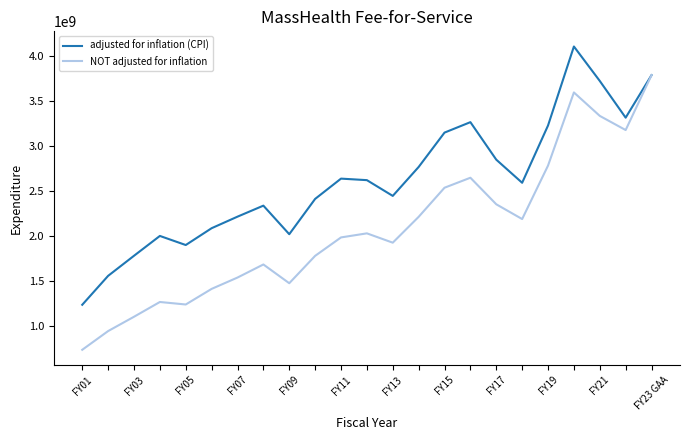

Reading right to left, transcribe all the data shown in this chart.

adjusted for inflation (CPI): 3785206126	3313247828	3720742518	4103168507	3226193178	2590528797	2847060043	3263404693	3147481946	2765834240	2444849386	2619734580	2636650168	2411537394	2019633929	2336701646	2214534164	2086320639	1899544485	2000504015	1780309649	1557458933	1236405149
NOT adjusted for inflation: 3785206126	3175853542	3332875665	3593188066	2781254410	2187898930	2351838433	2646527197	2535669537	2212377039	1925660476	2029206633	1984041224	1779349286	1475659571	1683746704	1538637750	1412837911	1239530000	1267332669	1103497000	944557935	736800329